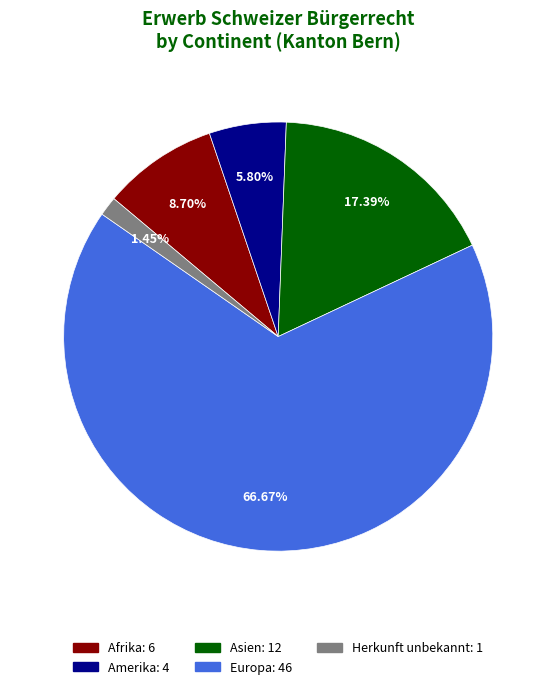

Is there any slice that represents more than half of the pie?

Yes